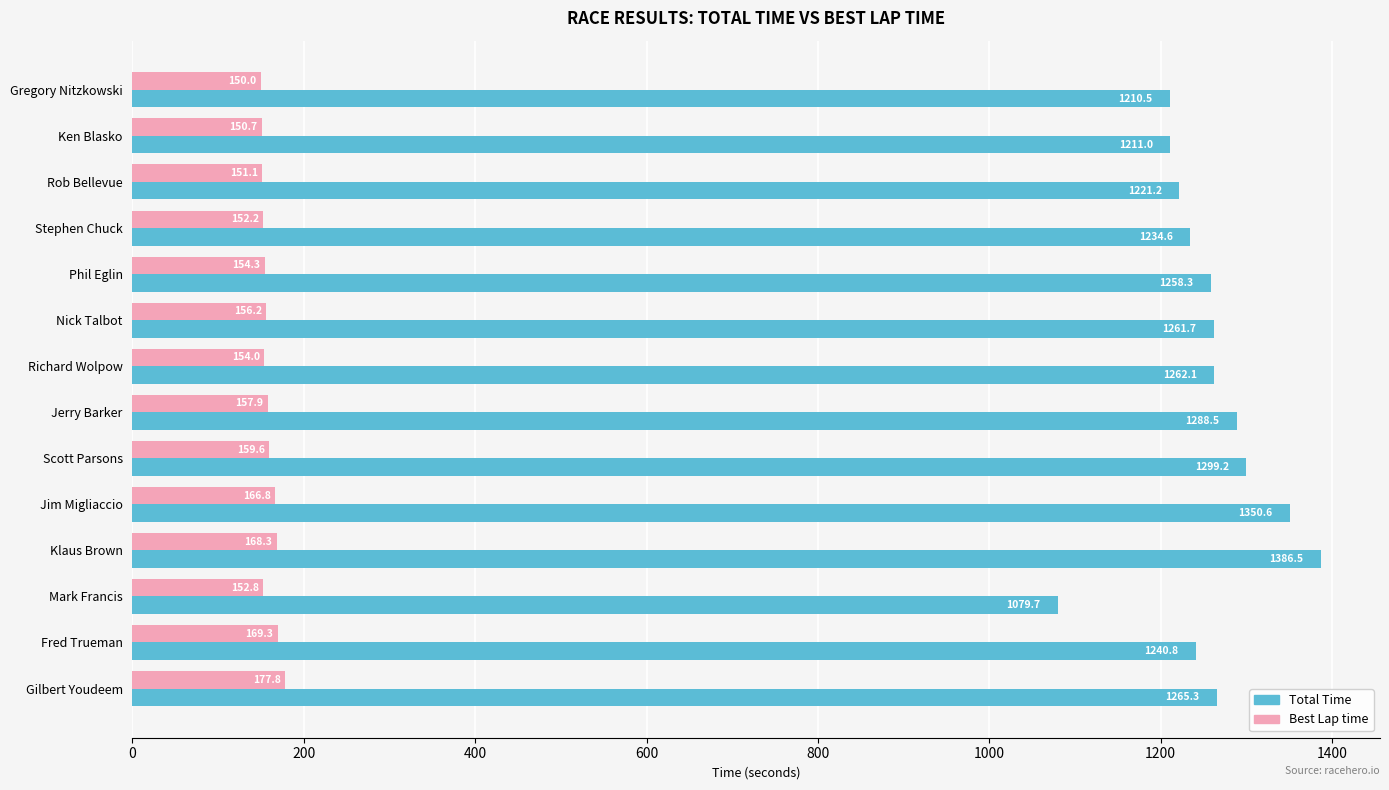

What is the difference between the Total Time values at Gregory Nitzkowski and Gilbert Youdeem?

54.8